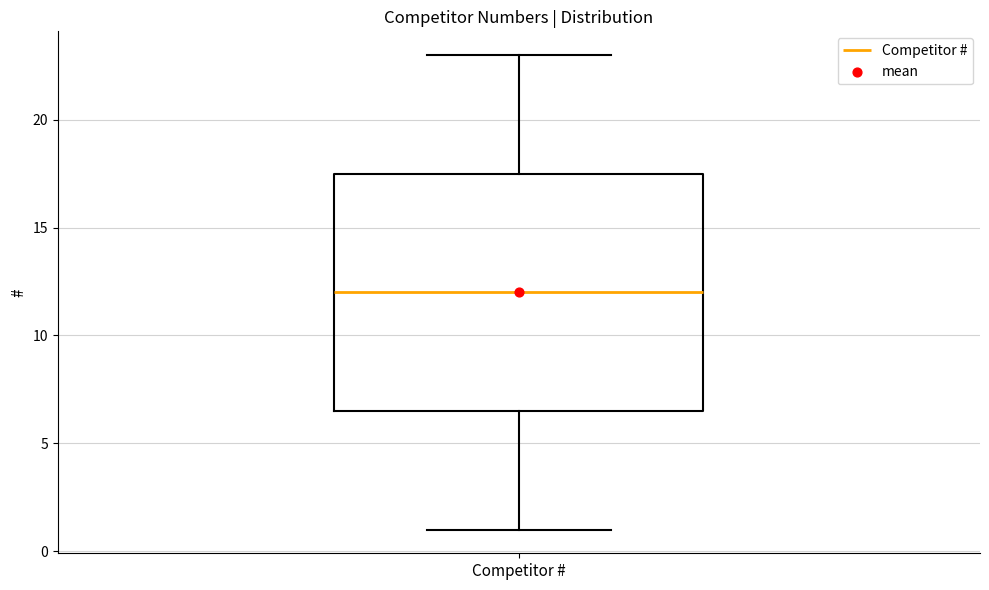

Read this box plot against the y-axis: the position of the median line, the range covered by the box, and the ends of both whiskers. The values are not printed on the chart, so give them approximately, as read against the axis.

median 12.0, box 6.5 to 17.5, whiskers 1.0 to 23.0